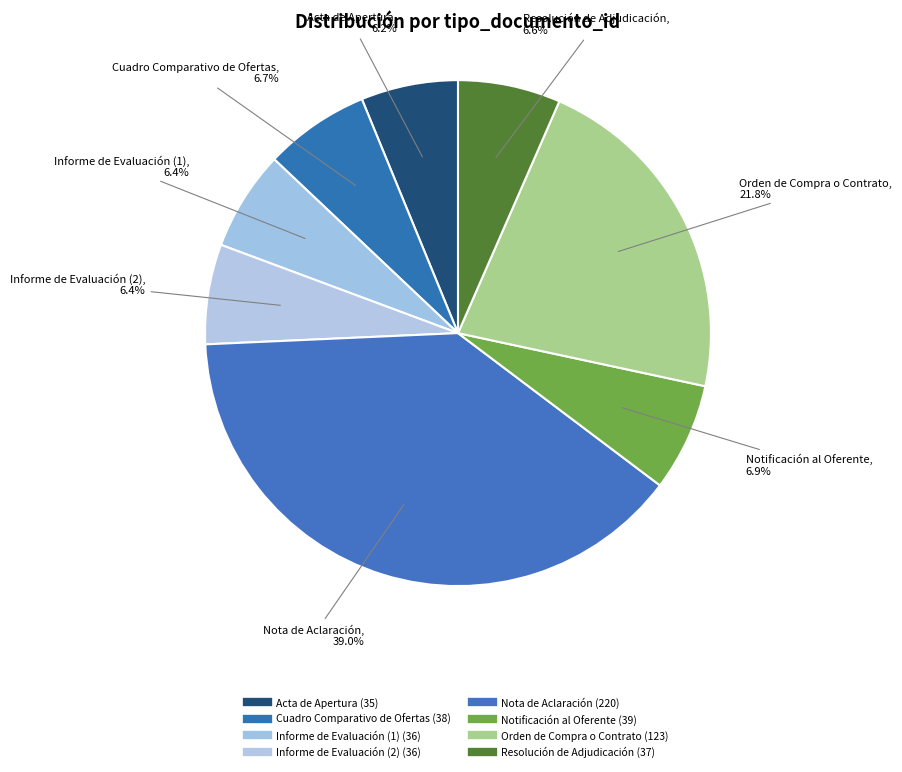

Which slice is the largest?

Nota de Aclaración